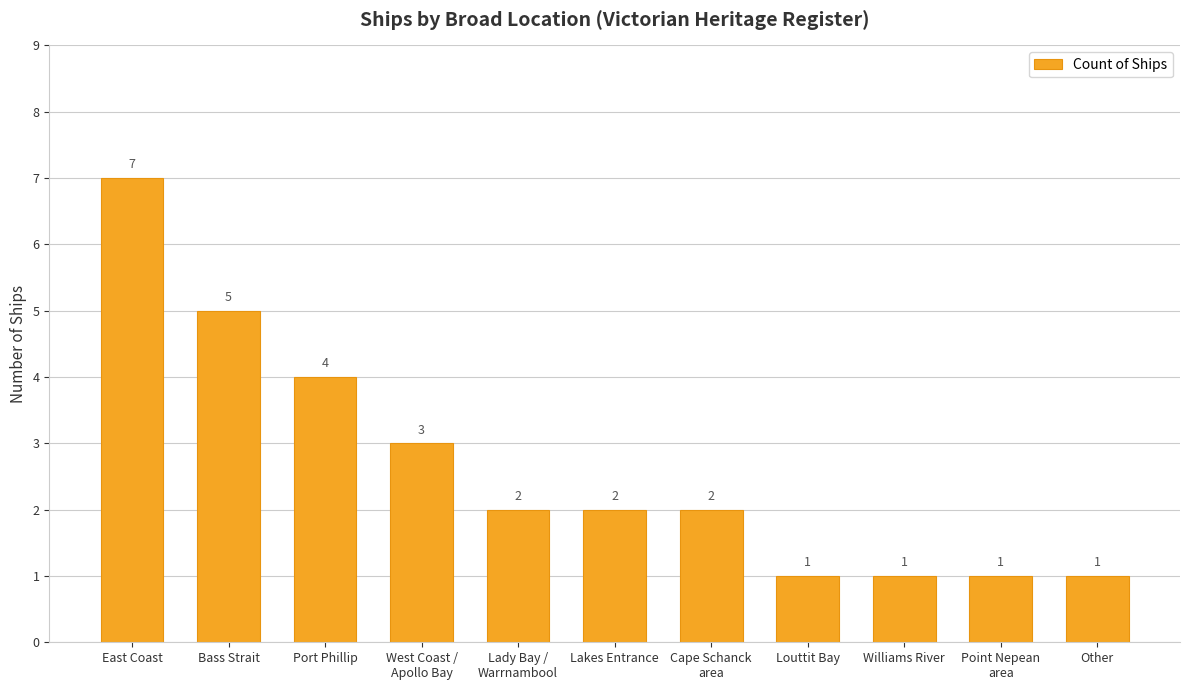

What is the maximum value shown in the chart?

7